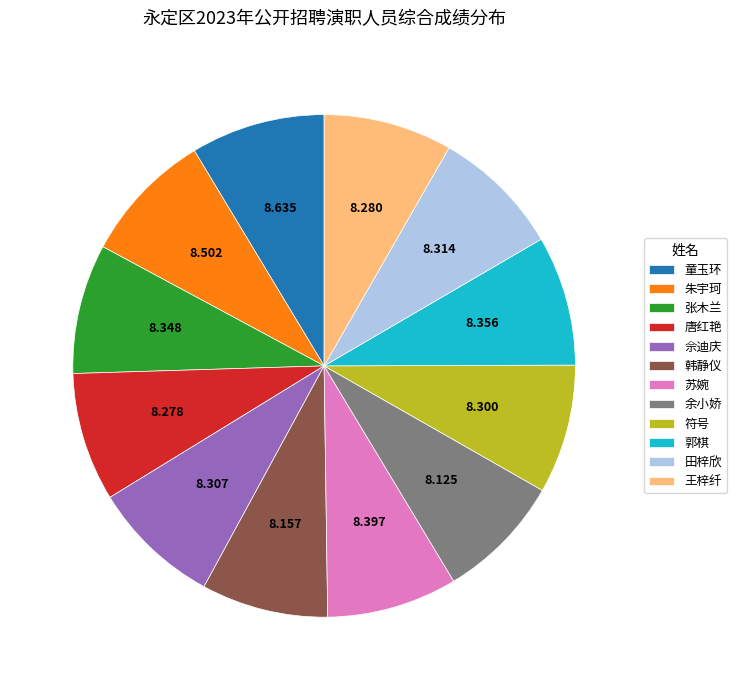

The 朱宇珂 slice represents 1% of the pie. True or false?

False